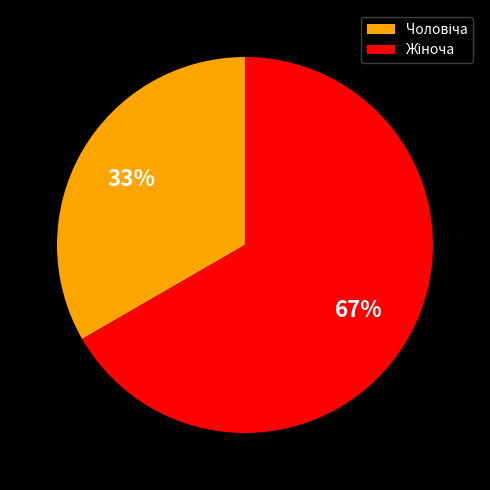

Is there any slice that represents more than half of the pie?

Yes